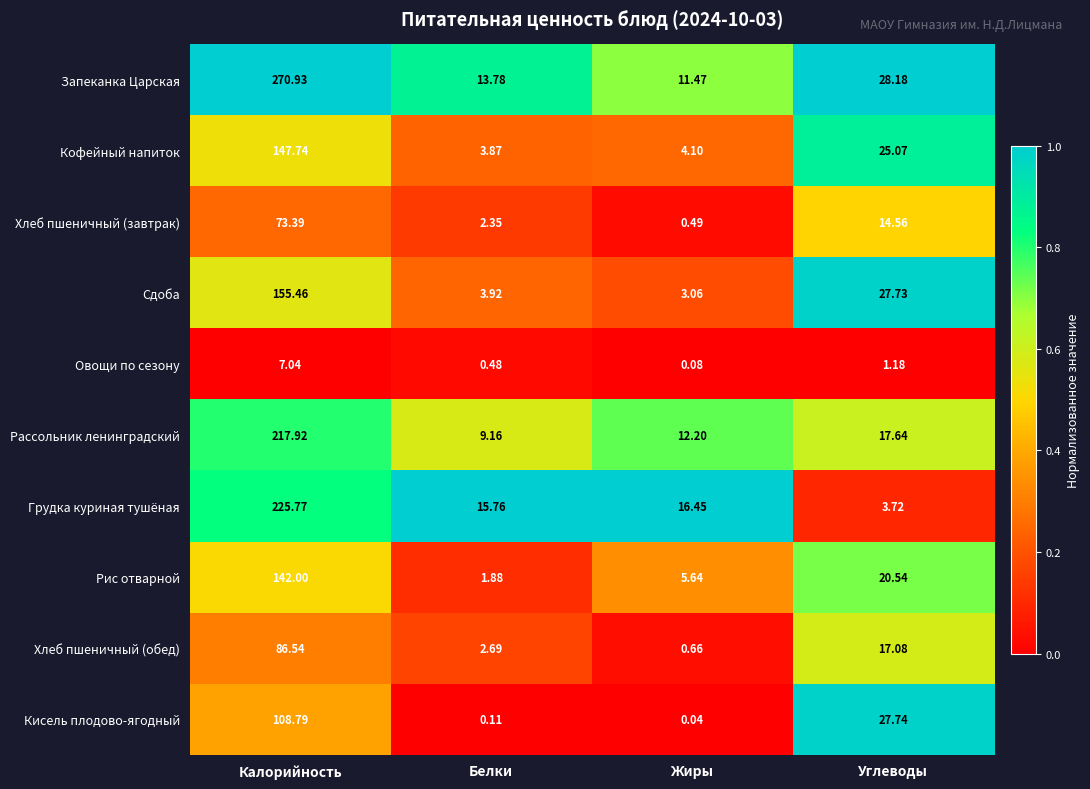

How many categories are shown in the chart?

4